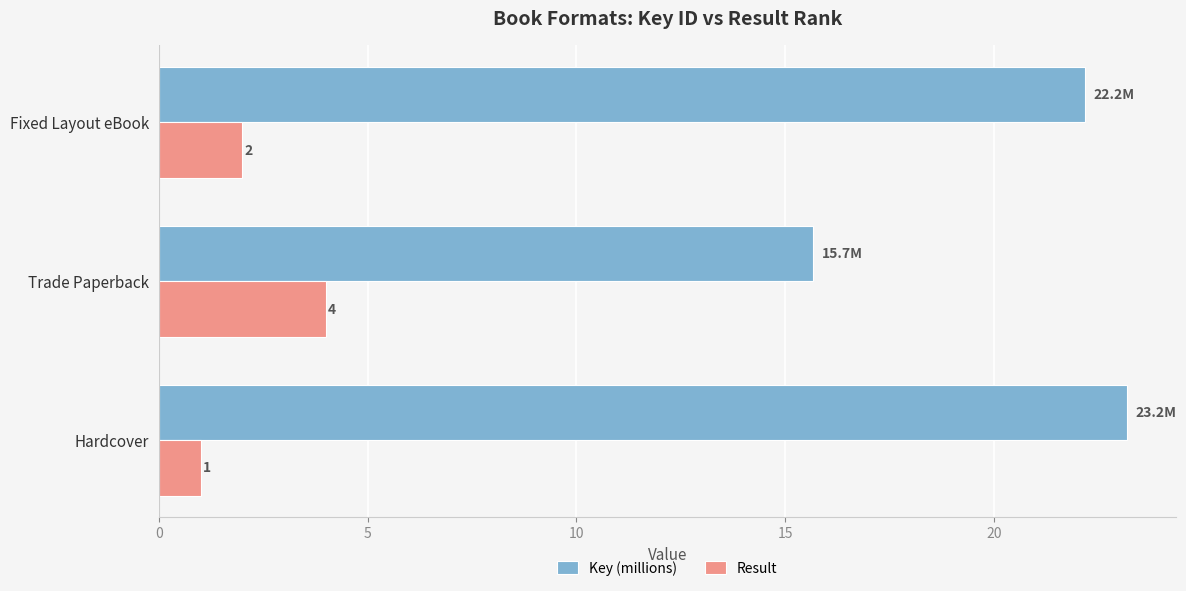

Which series has the largest total across all categories?

Key (millions)